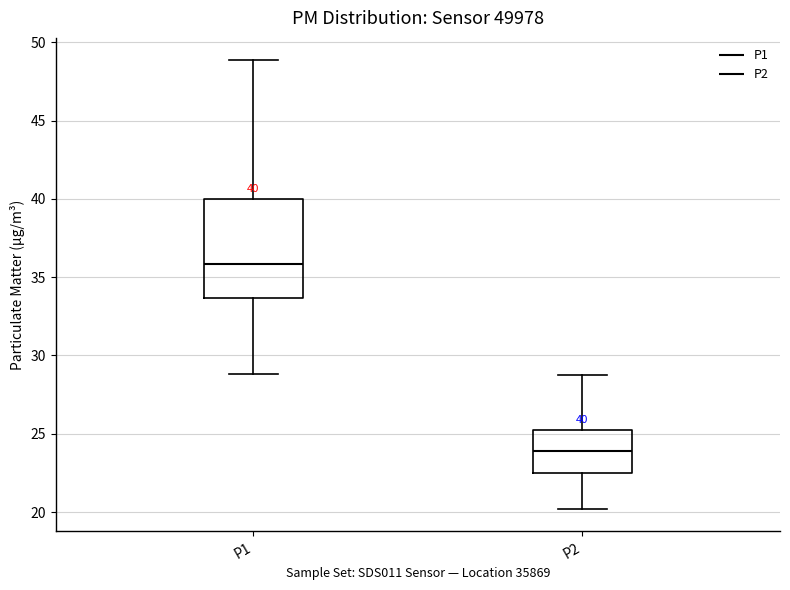

Comparing the boxes themselves (not the whiskers), which one is the tallest?

P1